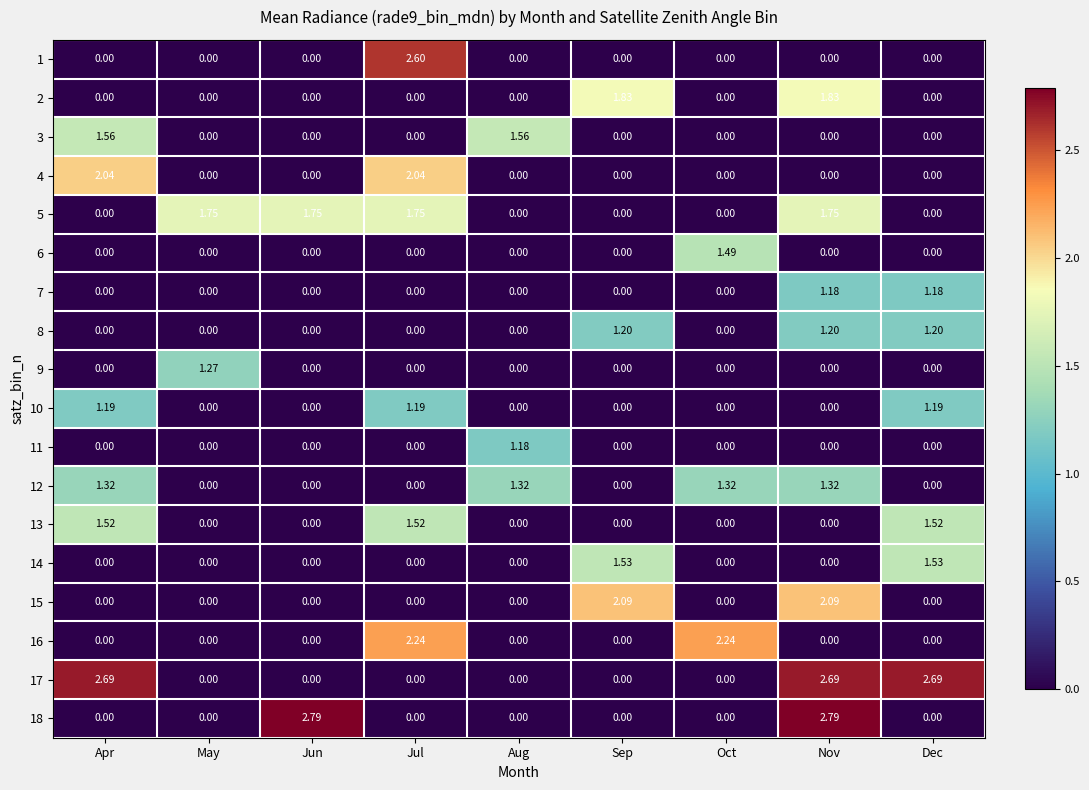

Is the value of 2 at Oct greater than the value of 10 at Jul?

No